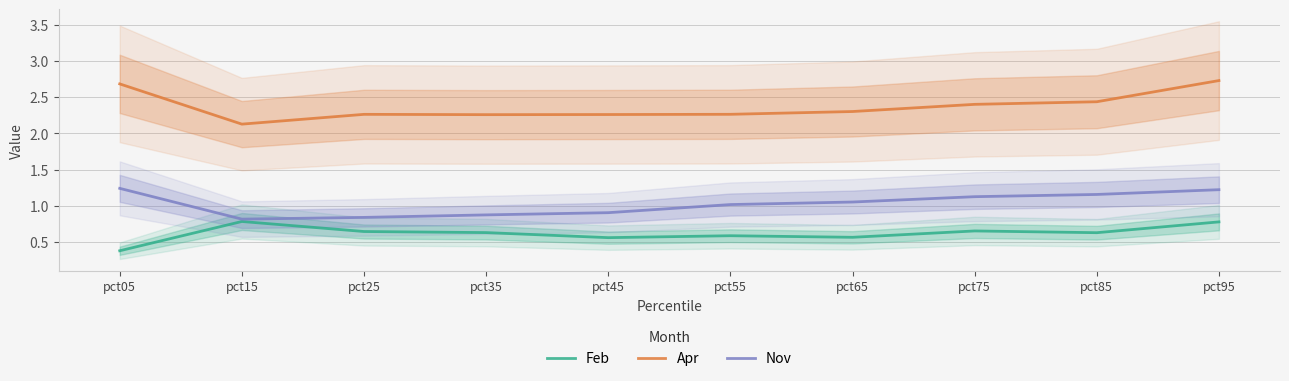

Which category has the lowest value in the Feb series?

pct05